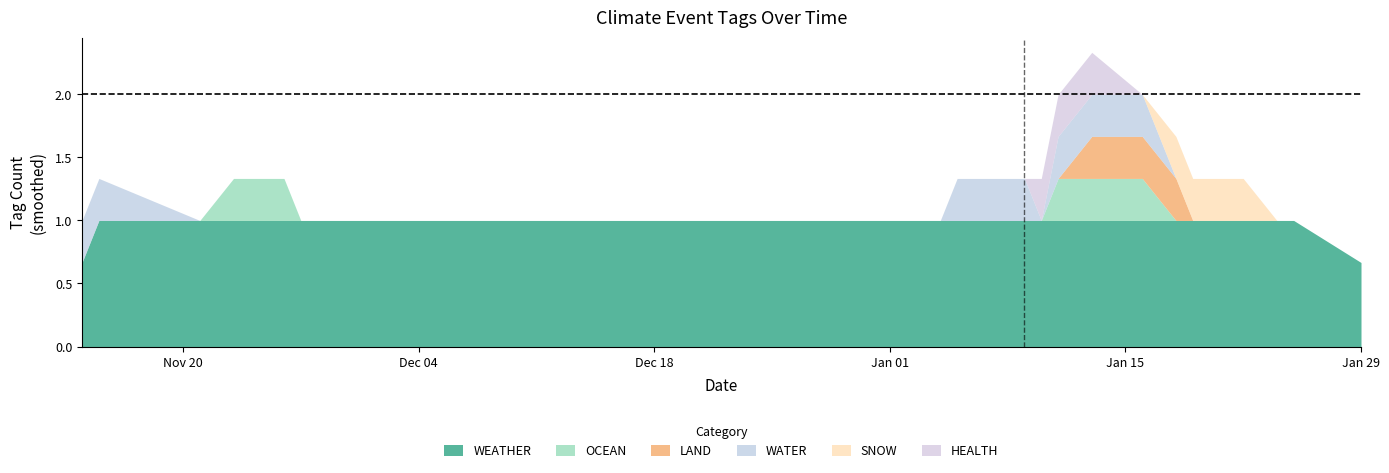

True or false: WEATHER has a value of 1.0 at Jan 29.

False